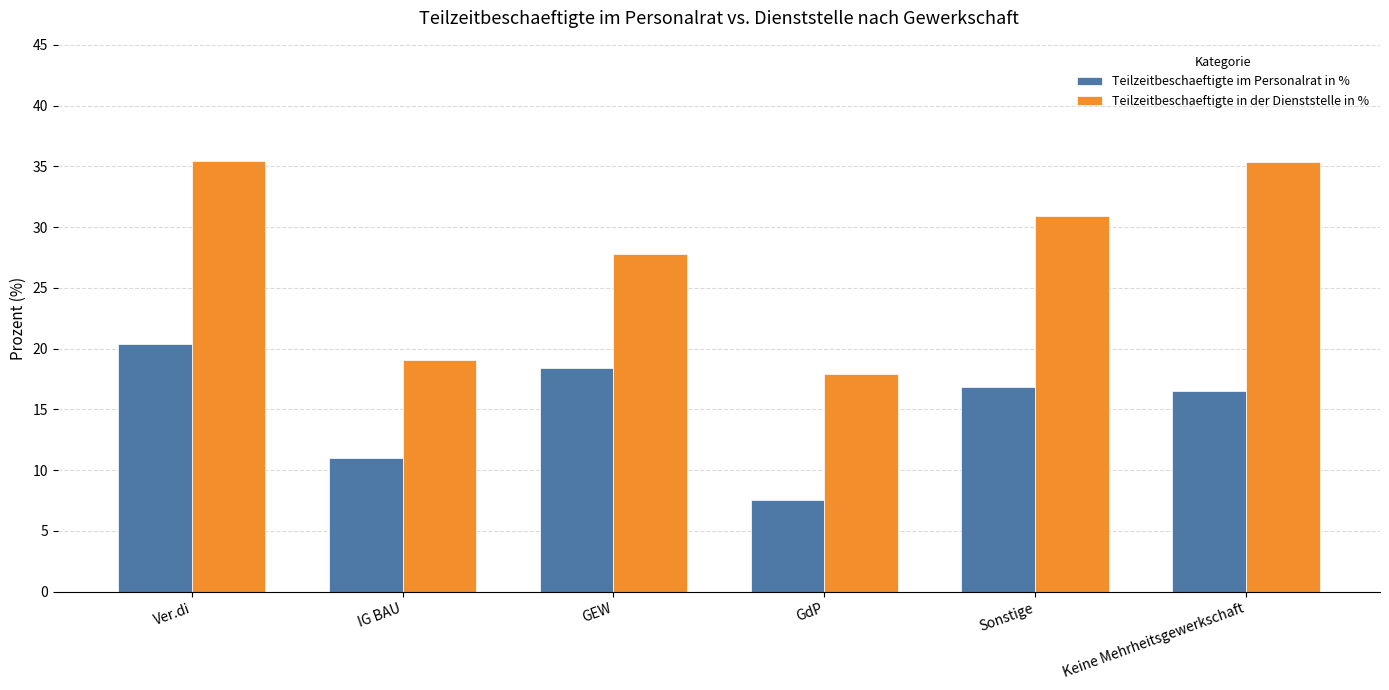

At which label does Teilzeitbeschaeftigte im Personalrat in % reach its minimum?

GdP